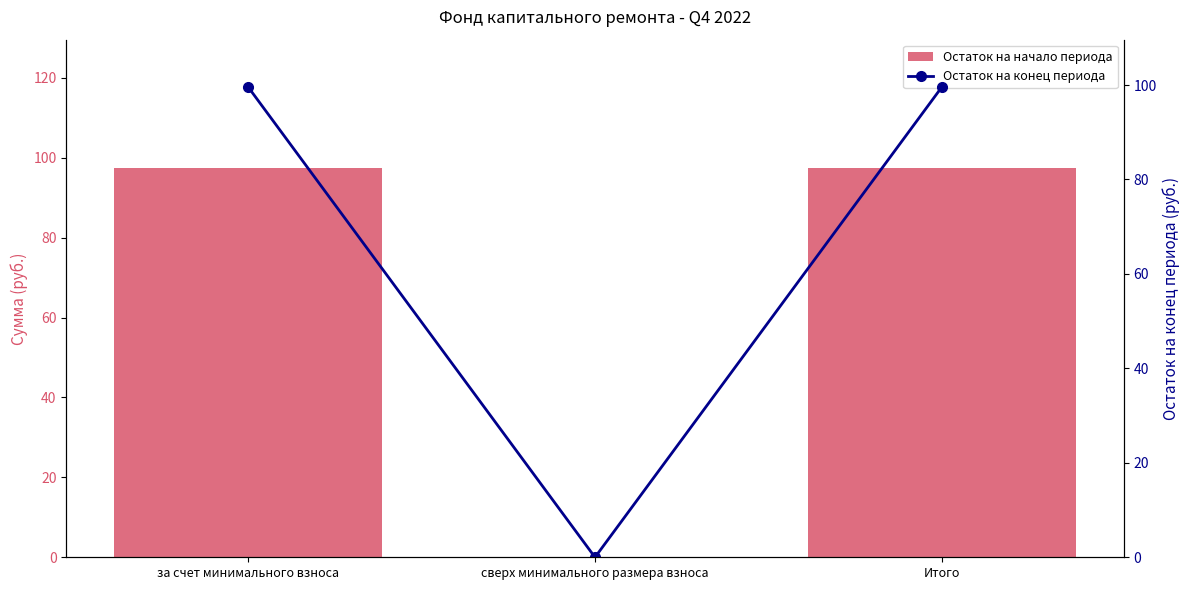

What is the total value across all series at Итого?

197.1